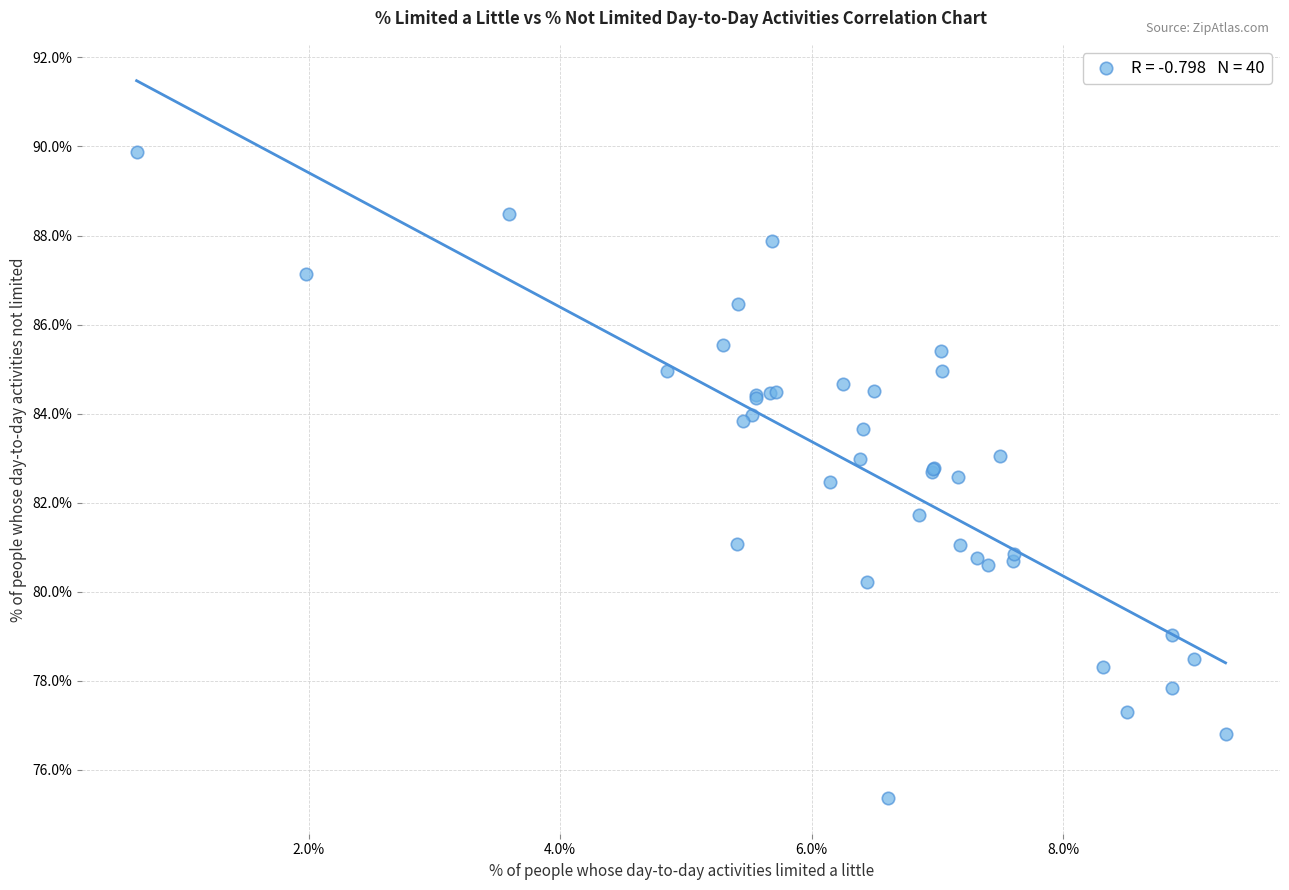

What Y value in the scatter plot is closest to 82?

81.7